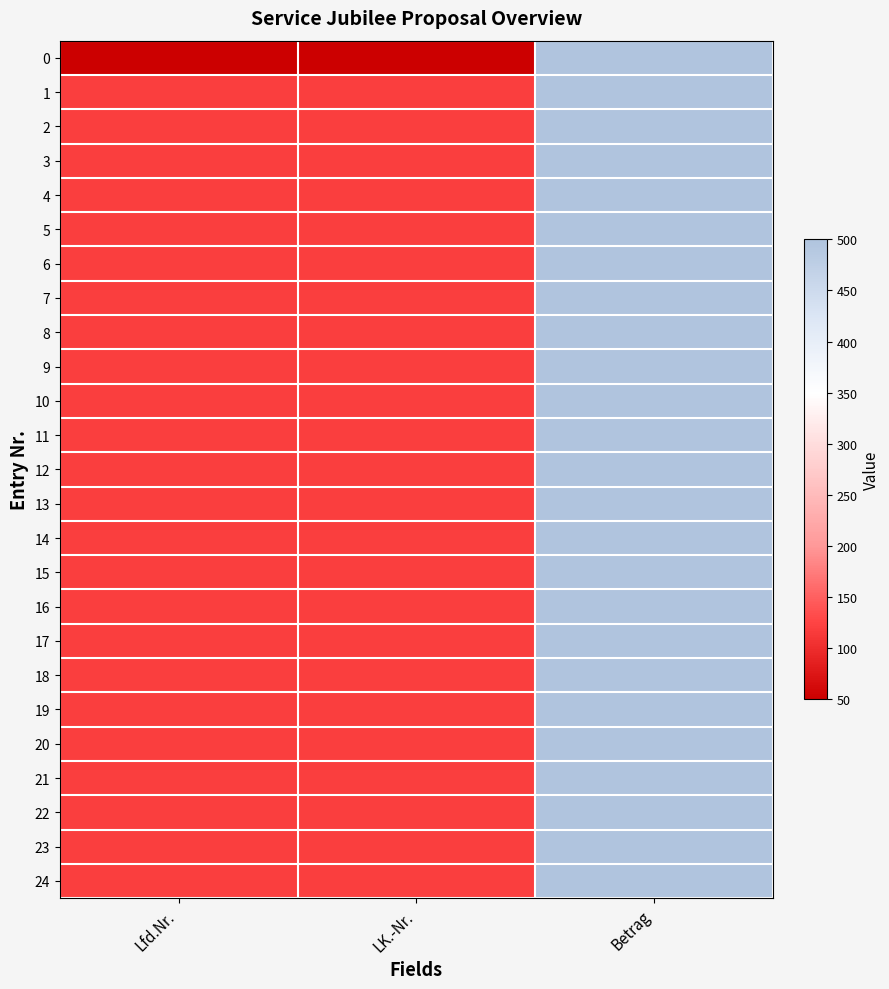

What is the greatest value displayed?

500